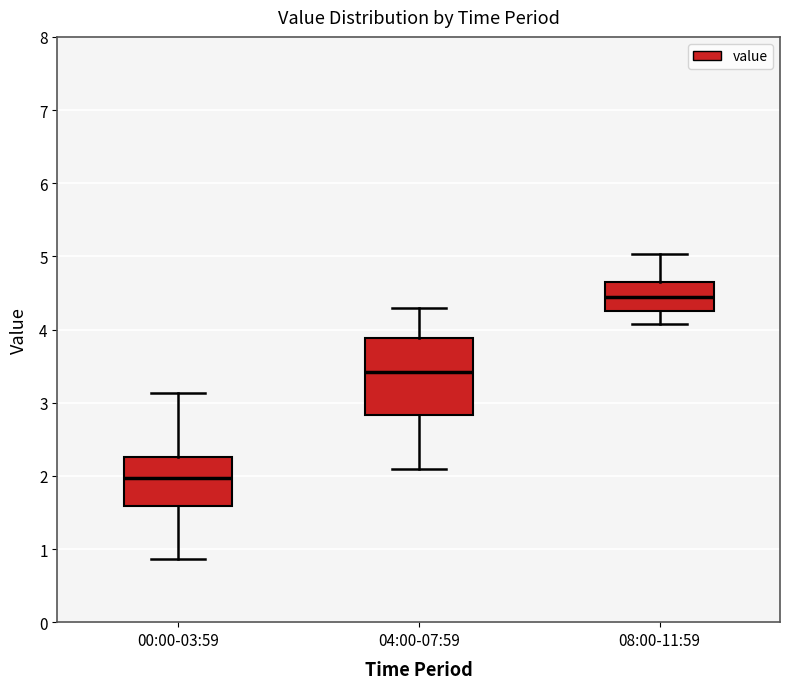

Reading left to right, read every box against the y-axis: the position of its median line, the range the box covers, and the ends of its whiskers. The values are not printed on the chart, so give them approximately, as read against the axis.

00:00-03:59: median 2.0, box 1.6 to 2.3, whiskers 0.9 to 3.1
04:00-07:59: median 3.4, box 2.8 to 3.9, whiskers 2.1 to 4.3
08:00-11:59: median 4.5, box 4.3 to 4.6, whiskers 4.1 to 5.0